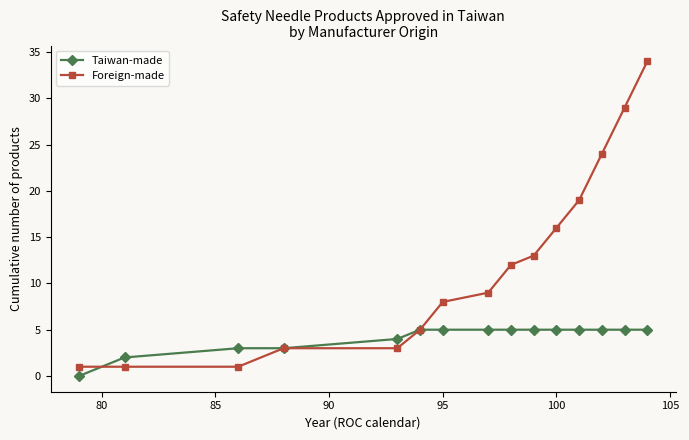

True or false: Foreign-made has more than 2 points higher than both neighbors.

False